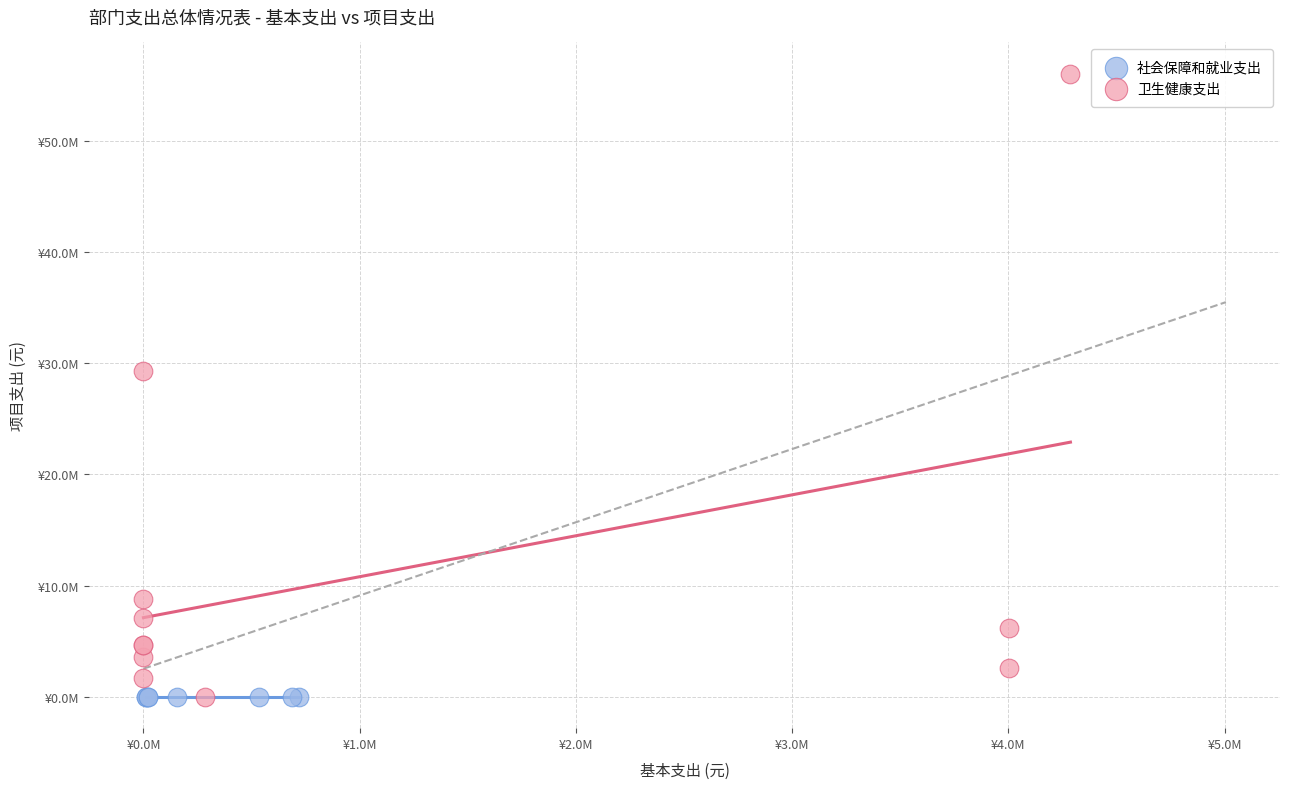

Which series reaches the maximum Y coordinate?

卫生健康支出